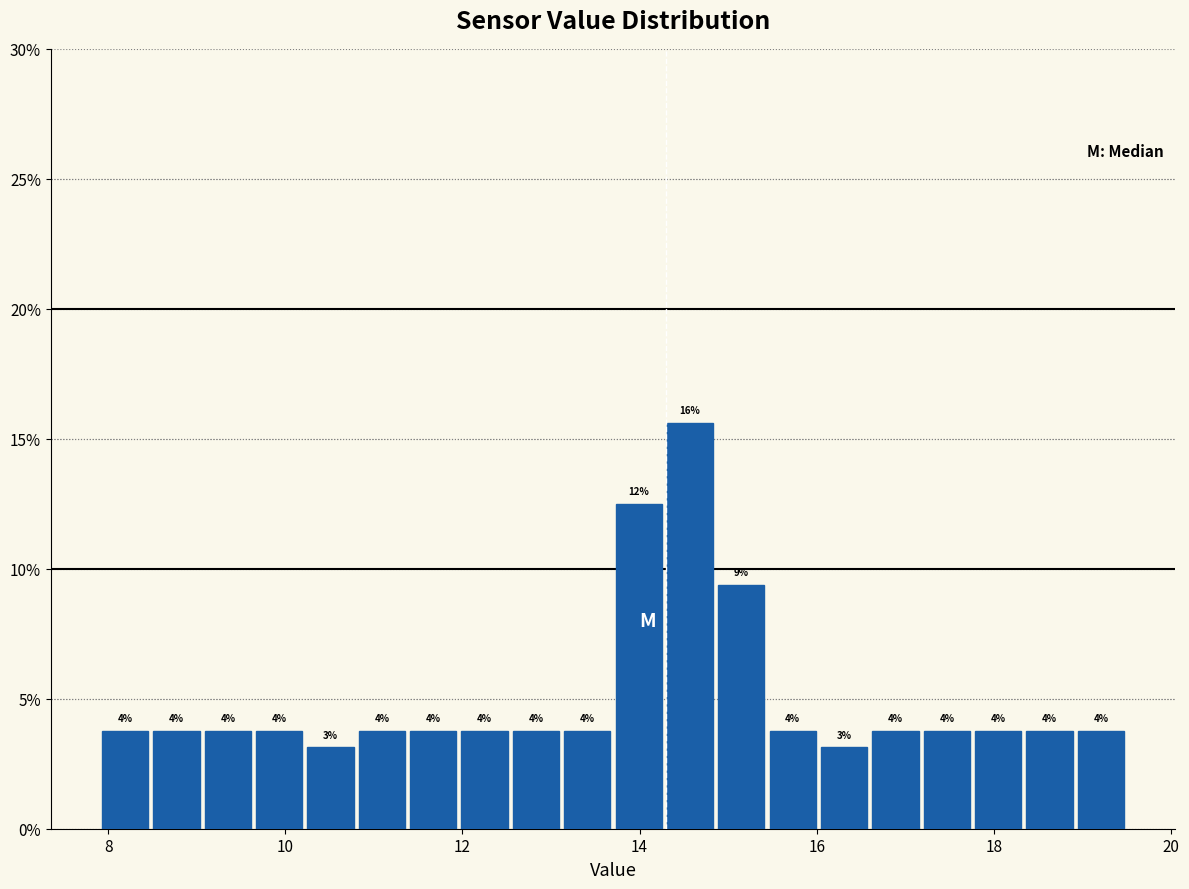

Read against the x-axis, roughly where is the centre of the tallest bar?

14.6